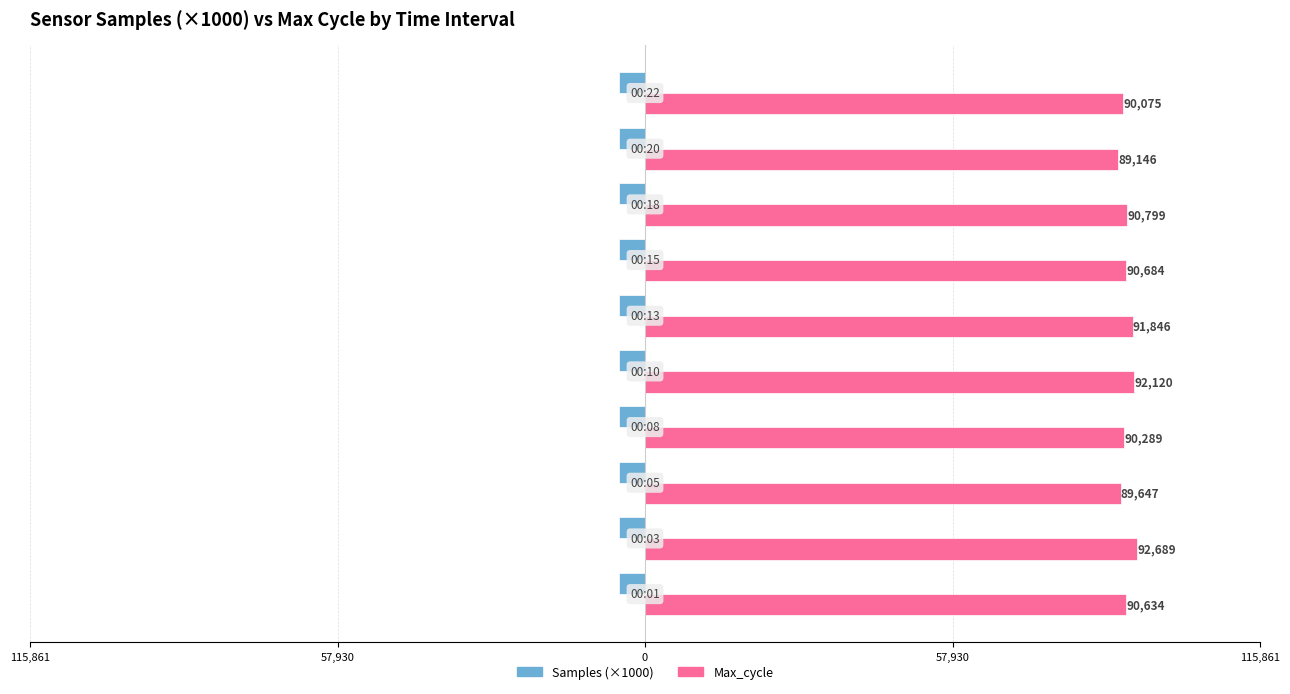

What are all the series names shown in the legend?

Samples (×1000), Max_cycle